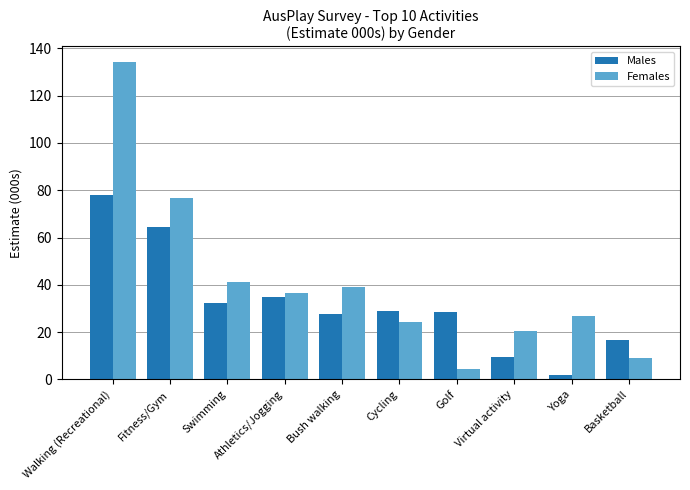

What is the label of the 8th bar from the left?

Virtual activity